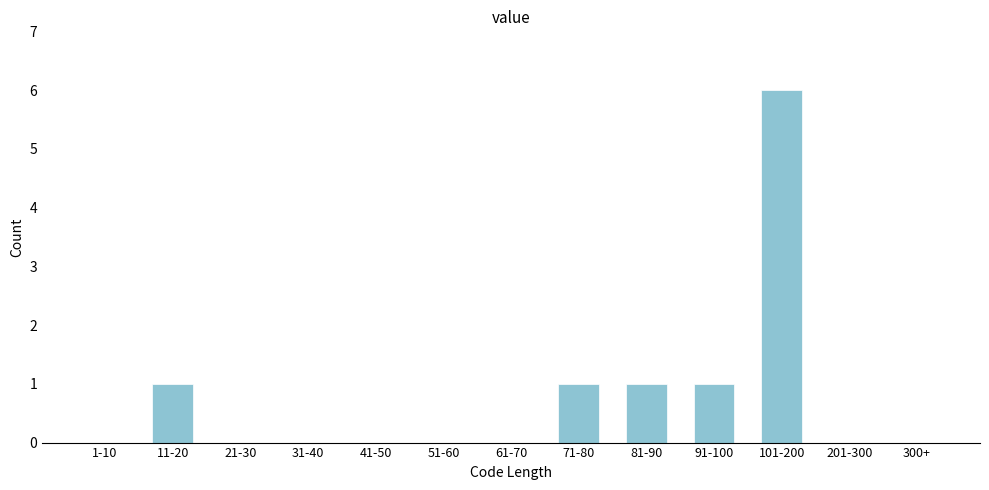

Reading right to left, transcribe all the data shown in this chart.

300+=0	201-300=0	101-200=6	91-100=1	81-90=1	71-80=1	61-70=0	51-60=0	41-50=0	31-40=0	21-30=0	11-20=1	1-10=0